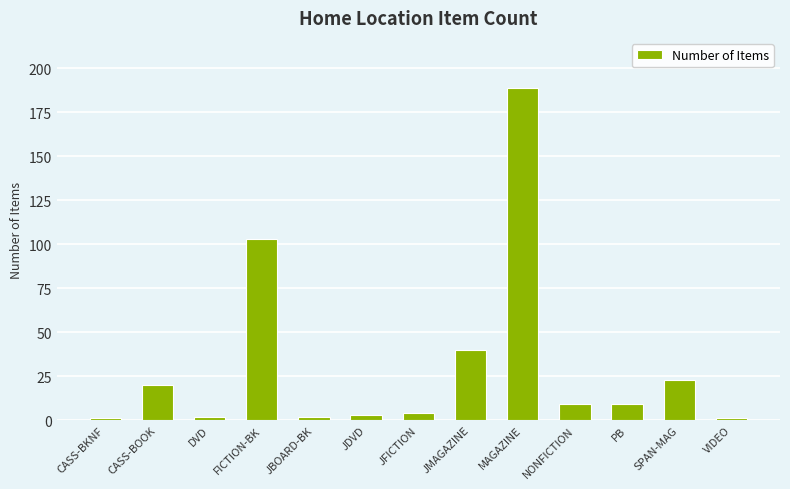

At which category does the chart reach its peak across all series?

MAGAZINE